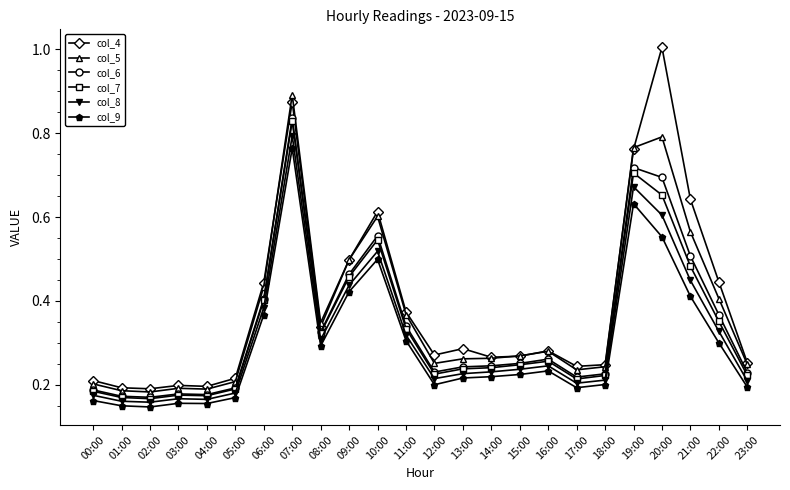

True or false: col_4 and col_8 intersect in this chart.

False